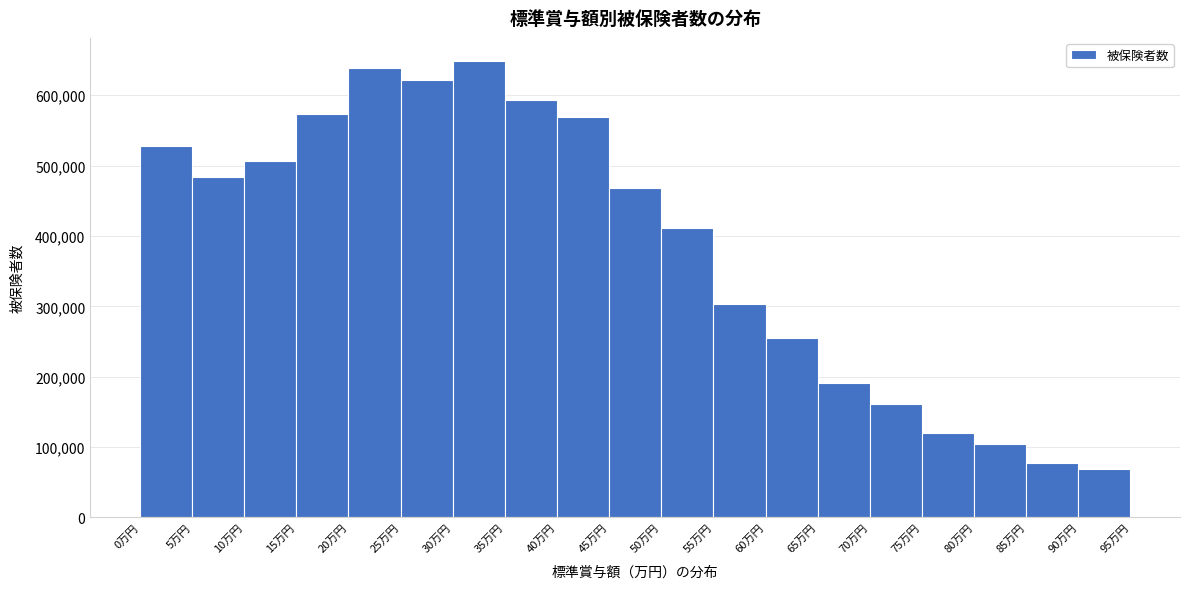

Reading left to right, list every bar in this chart as the range it spans on the x-axis followed by its height. The values are not printed on the chart, so give them approximately, as read against the axis.

0 to 5: 530000
5 to 10: 480000
10 to 15: 510000
15 to 20: 570000
20 to 25: 640000
25 to 30: 620000
30 to 35: 650000
35 to 40: 590000
40 to 45: 570000
45 to 50: 470000
50 to 55: 410000
55 to 60: 300000
60 to 65: 260000
65 to 70: 190000
70 to 75: 160000
75 to 80: 120000
80 to 85: 110000
85 to 90: 80000
90 to 95: 70000